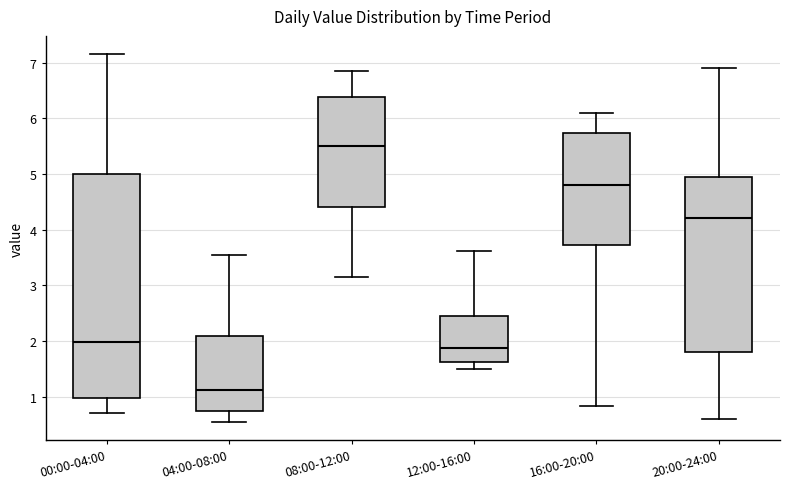

Reading left to right, transcribe this box plot: for each box, give where its median line is, the range the box spans, and where its two whiskers end, as read against the y-axis. The values are not printed on the chart, so give them approximately, as read against the axis.

00:00-04:00: median 2.0, box 1.0 to 5.0, whiskers 0.7 to 7.2
04:00-08:00: median 1.1, box 0.7 to 2.1, whiskers 0.6 to 3.6
08:00-12:00: median 5.5, box 4.4 to 6.4, whiskers 3.2 to 6.9
12:00-16:00: median 1.9, box 1.6 to 2.4, whiskers 1.5 to 3.6
16:00-20:00: median 4.8, box 3.7 to 5.7, whiskers 0.8 to 6.1
20:00-24:00: median 4.2, box 1.8 to 4.9, whiskers 0.6 to 6.9